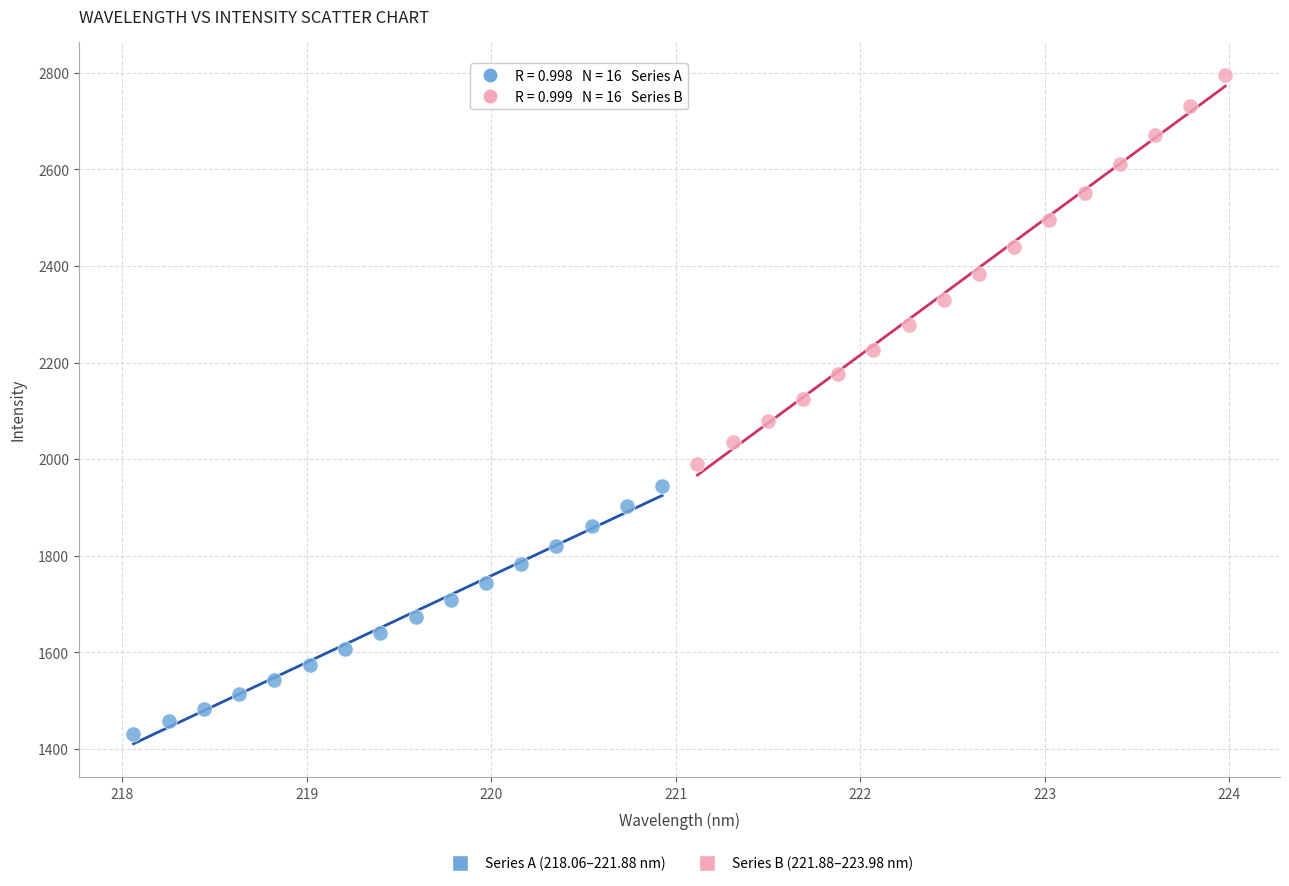

Which series contains the lowest Y value?

Series A (218.06–221.88 nm)